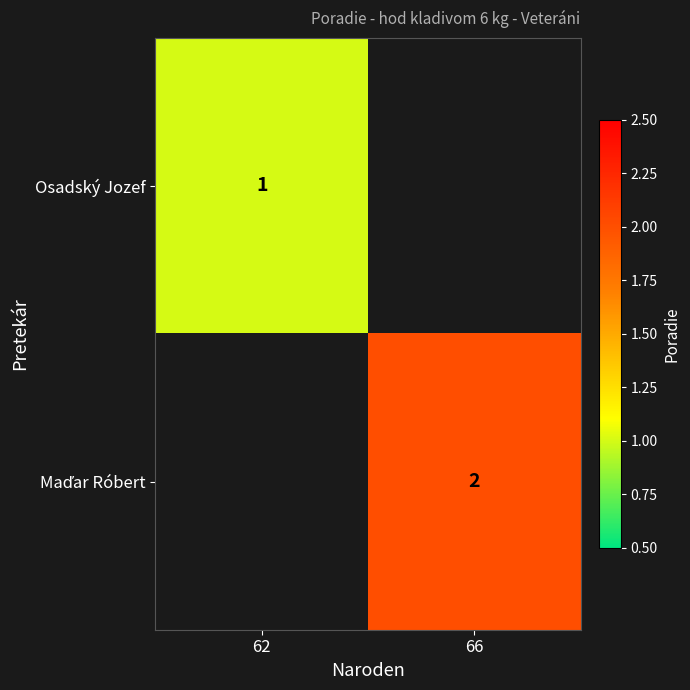

How many data points does each series have?

2